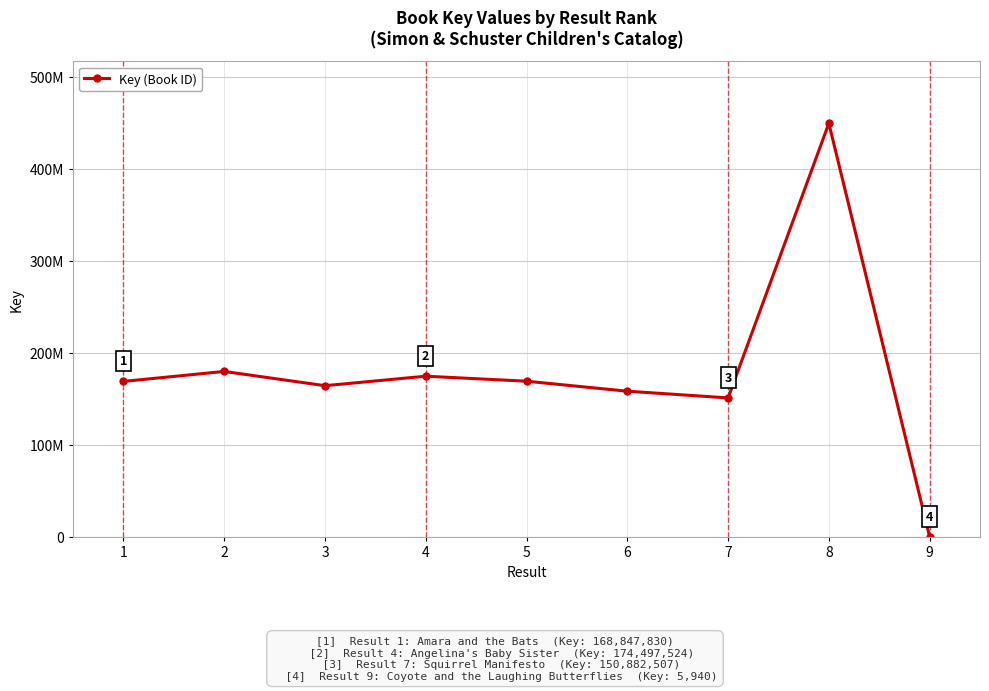

What is the difference between the maximum and second lowest values?

298743442